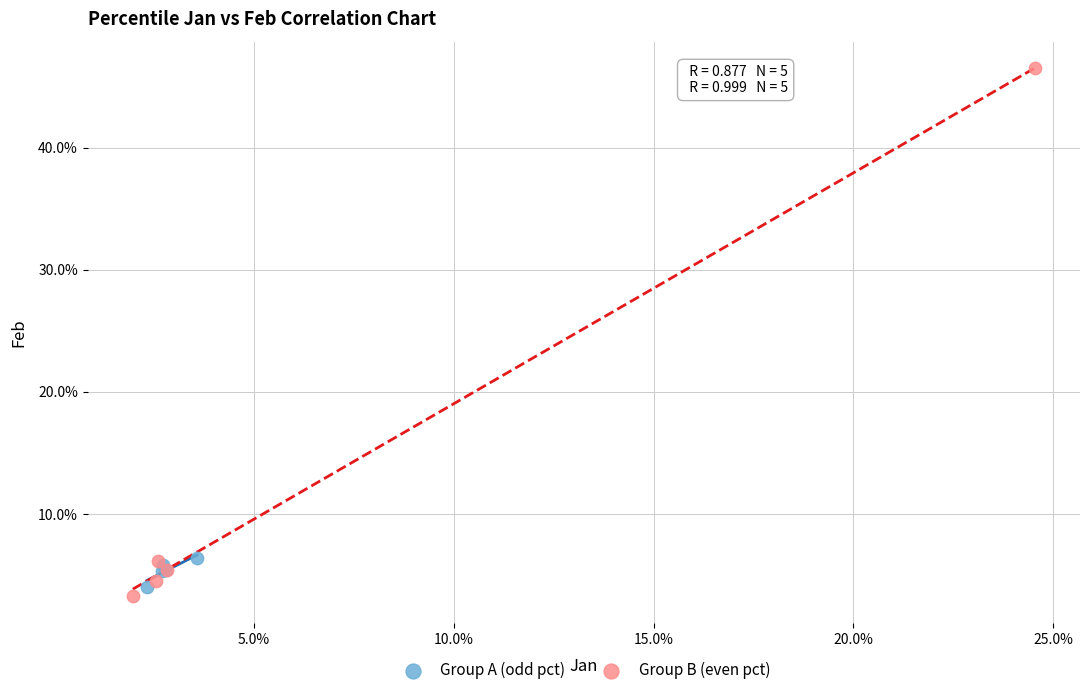

Which series has the widest spread of Y values?

Group B (even pct)